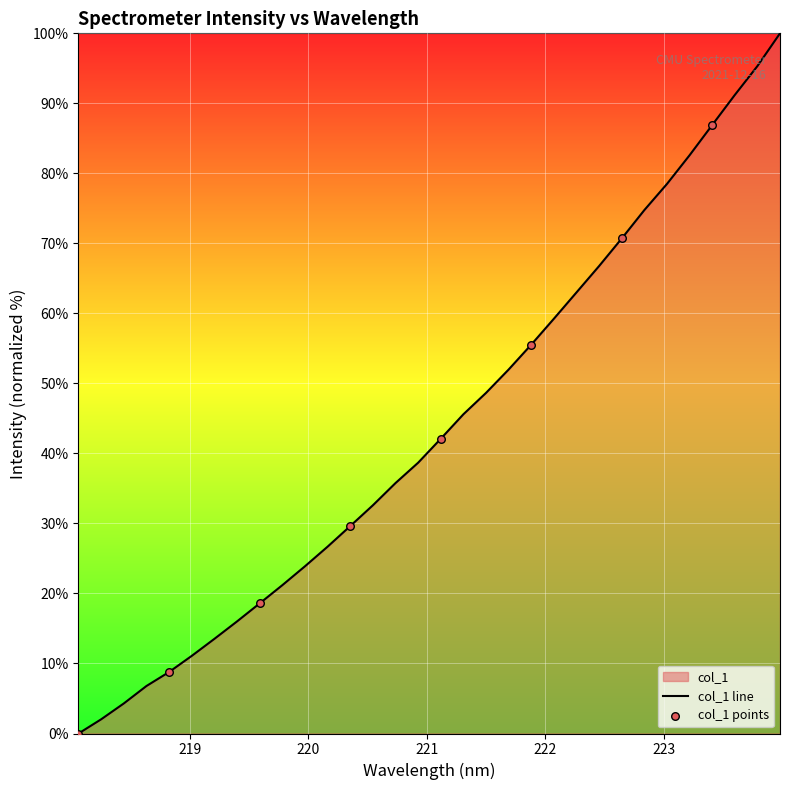

What is the change in value from 220.7354 to 223.9802?

+64.2